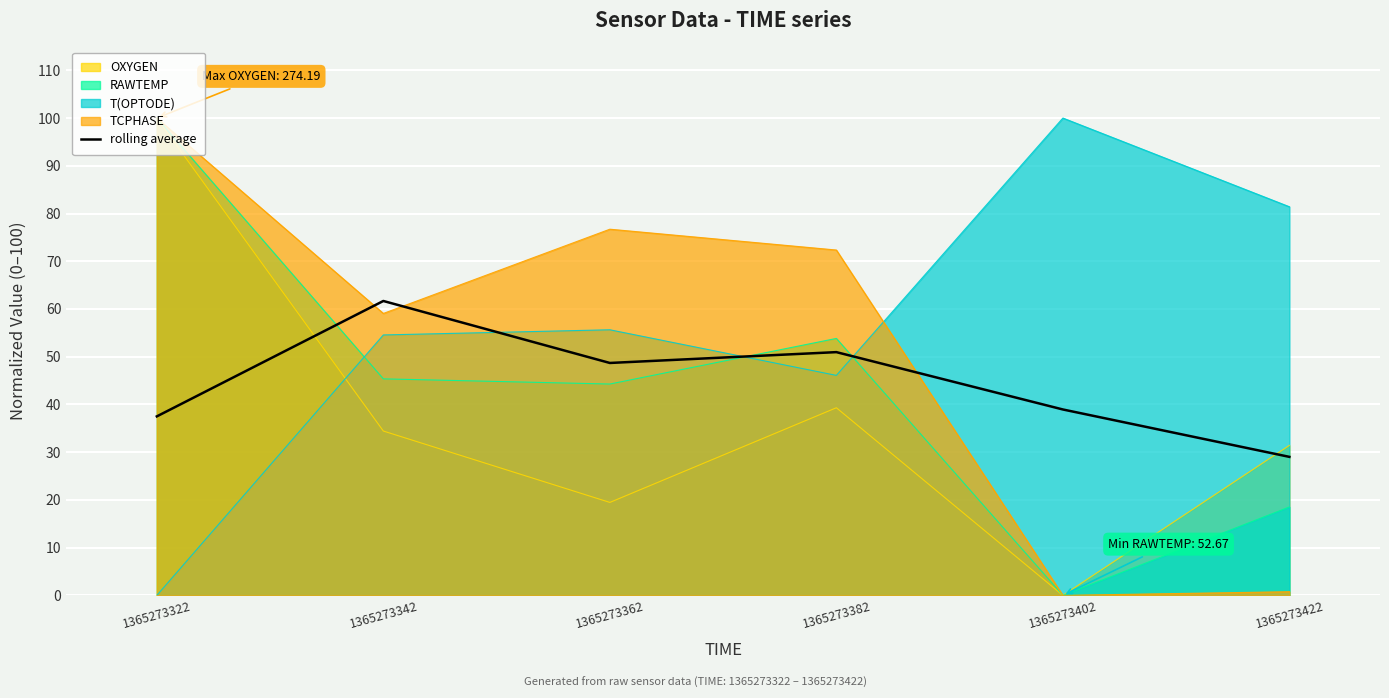

Approximately how many times larger is the value at 1365273382 compared to 1365273322?

1.4